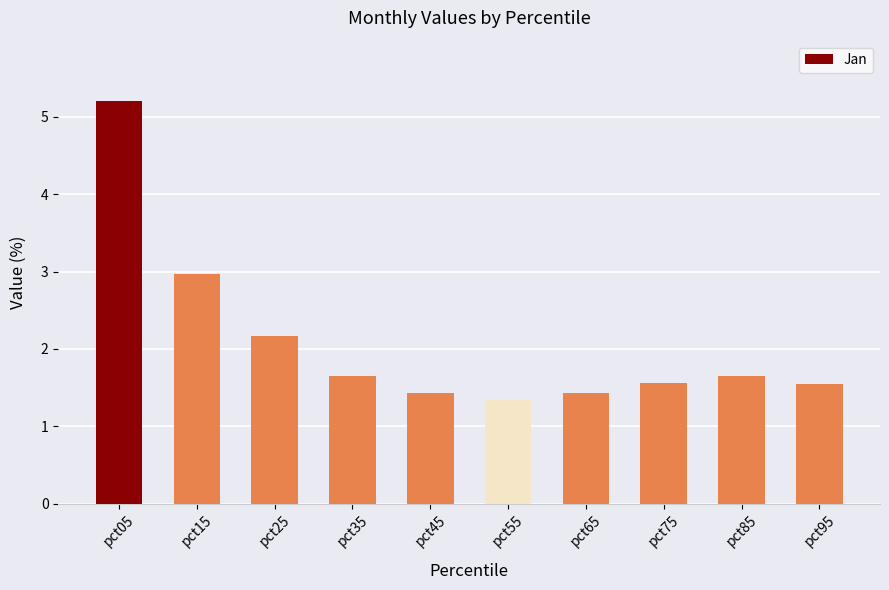

What is the minimum value shown in the chart?

1.3